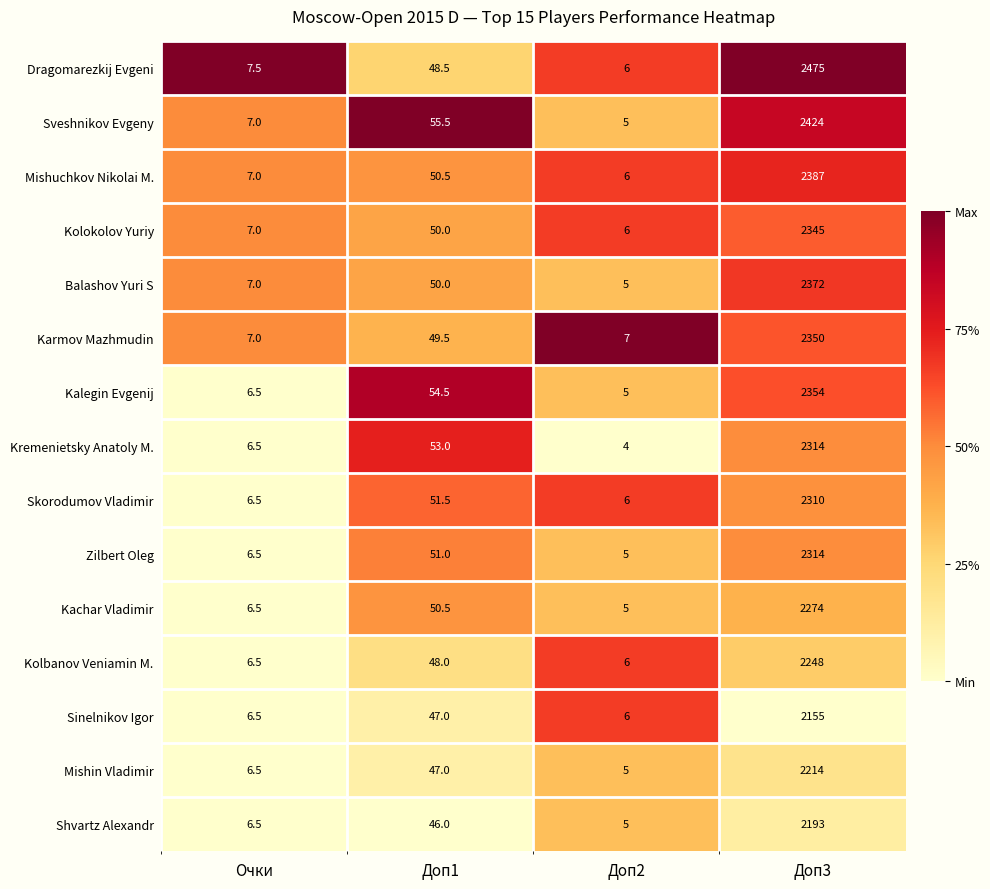

Which series has the largest range (max minus min)?

Dragomarezkij Evgeni